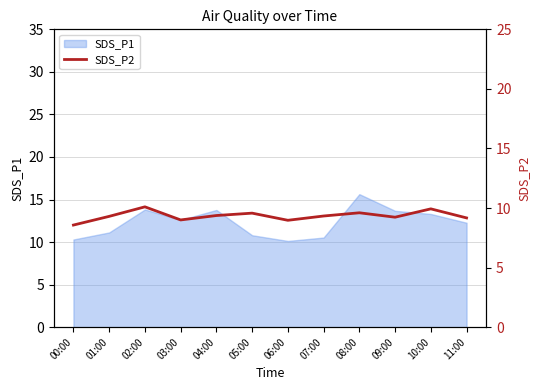

At which label does SDS_P1 reach its peak?

08:00